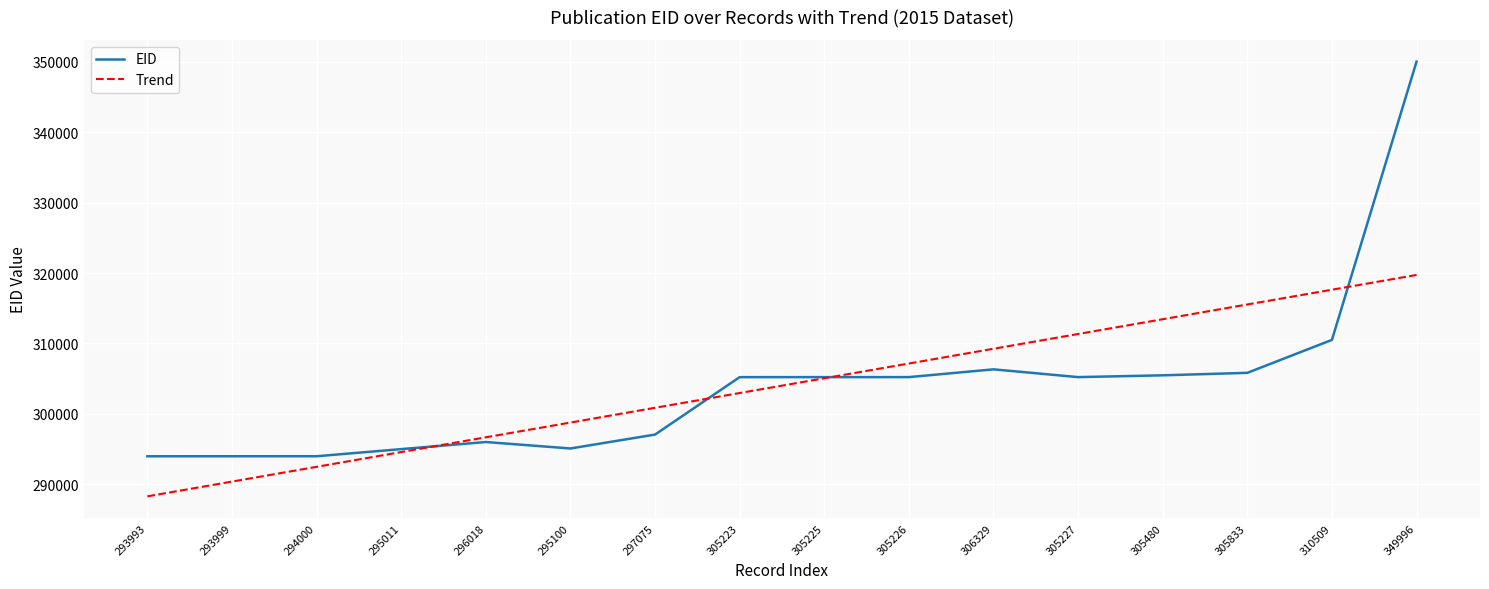

What is the lowest value of the Trend series?

288308.0